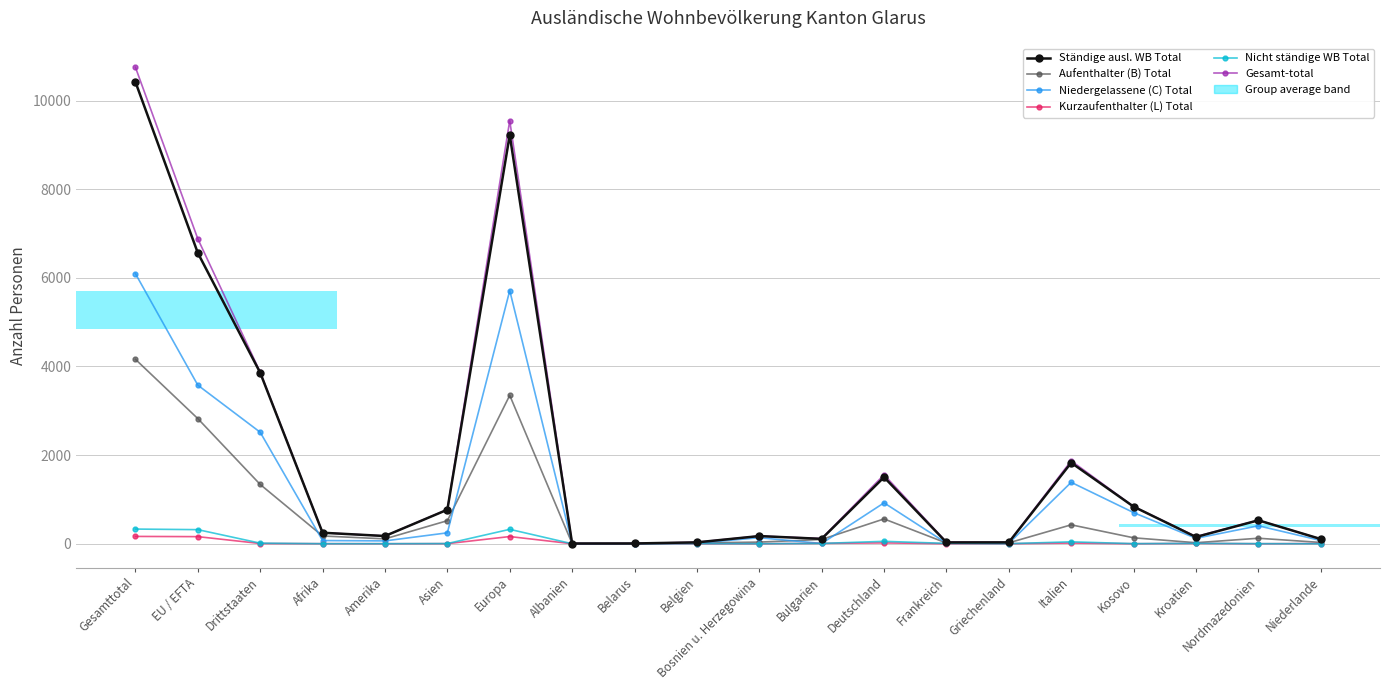

Which series has the largest range (max minus min)?

Gesamt-total